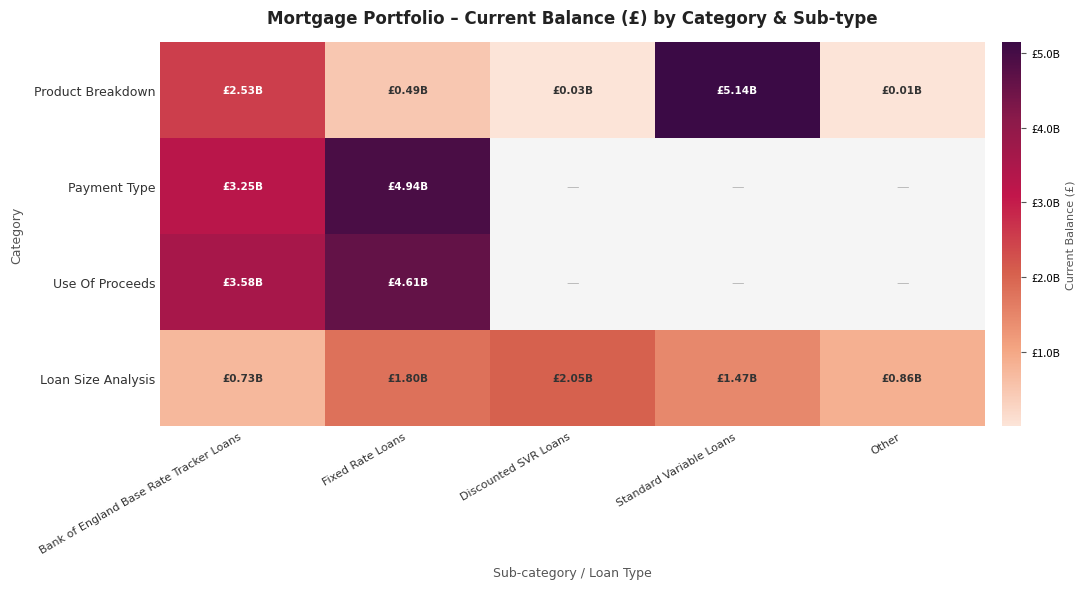

List the labels in order of Product Breakdown value, largest first.

Standard Variable Loans, Bank of England Base Rate Tracker Loans, Fixed Rate Loans, Discounted SVR Loans, Other